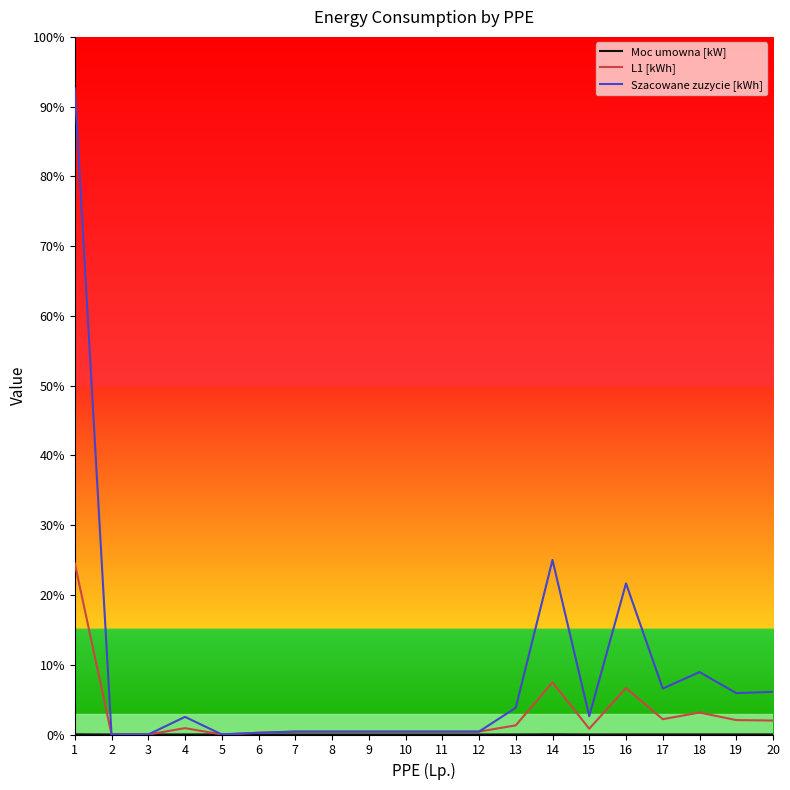

Where do L1 [kWh] and Moc umowna [kW] first cross each other?

2 and 3